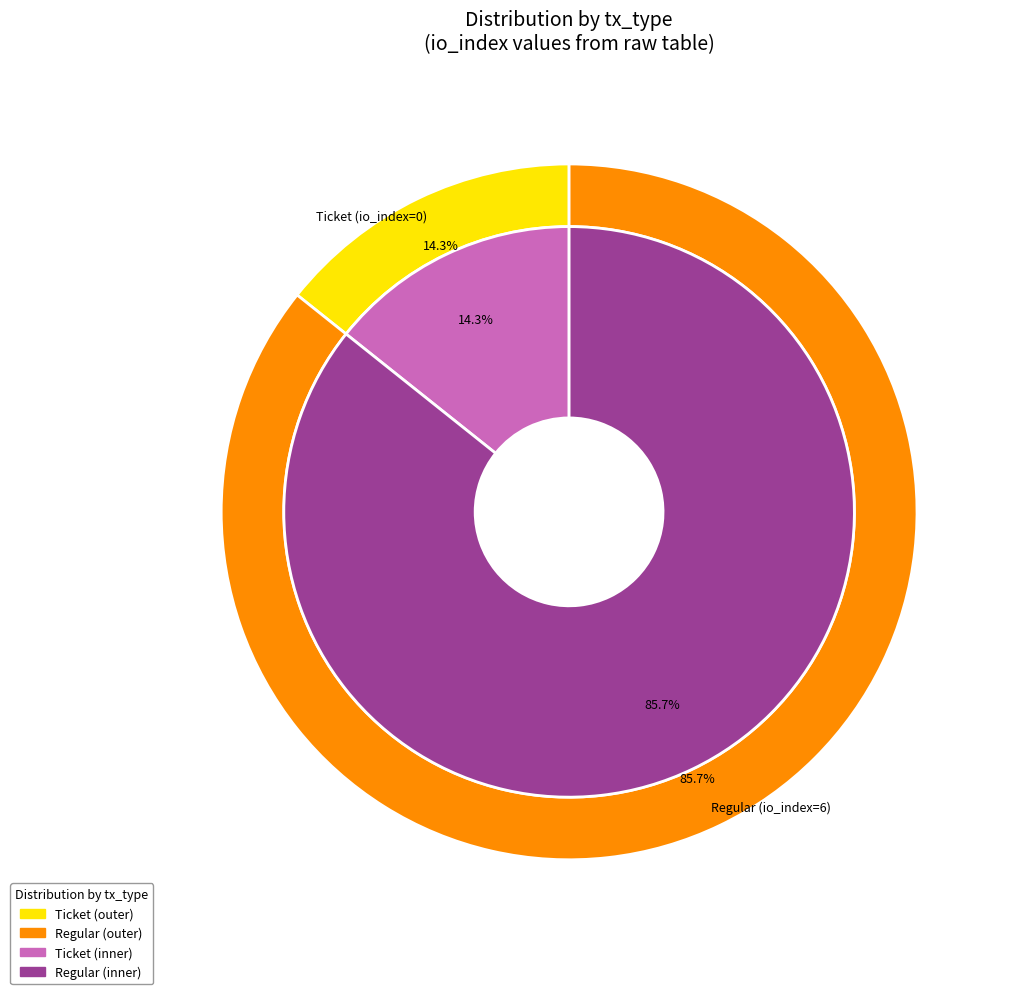

Count the number of slices in the pie.

2